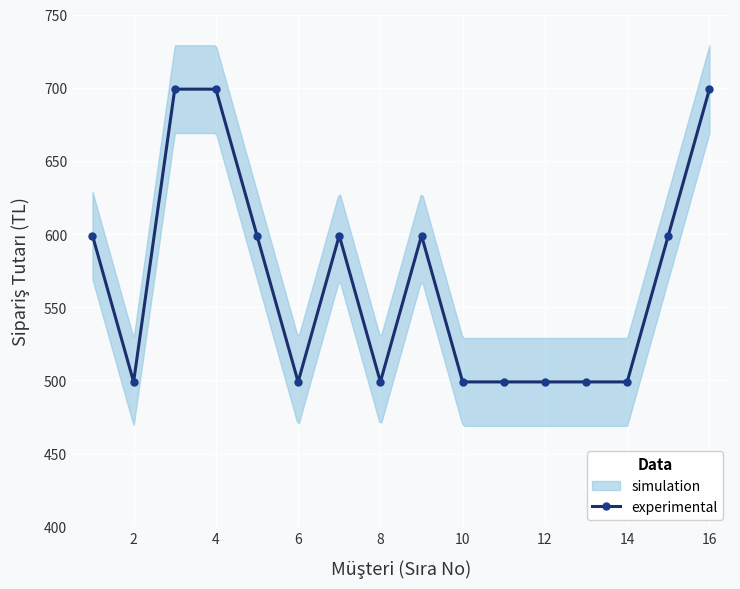

The experimental series shows 219 at 10. True or false?

False